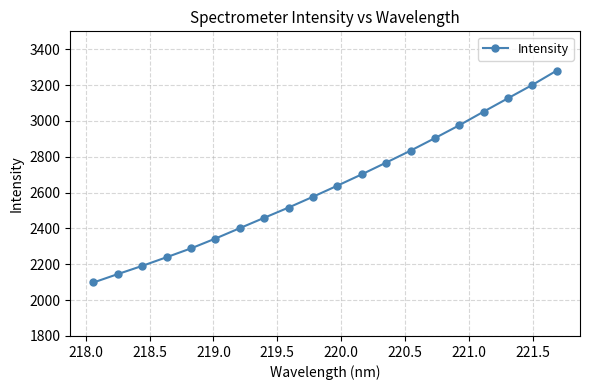

What is the maximum value shown in the chart?

3281.3